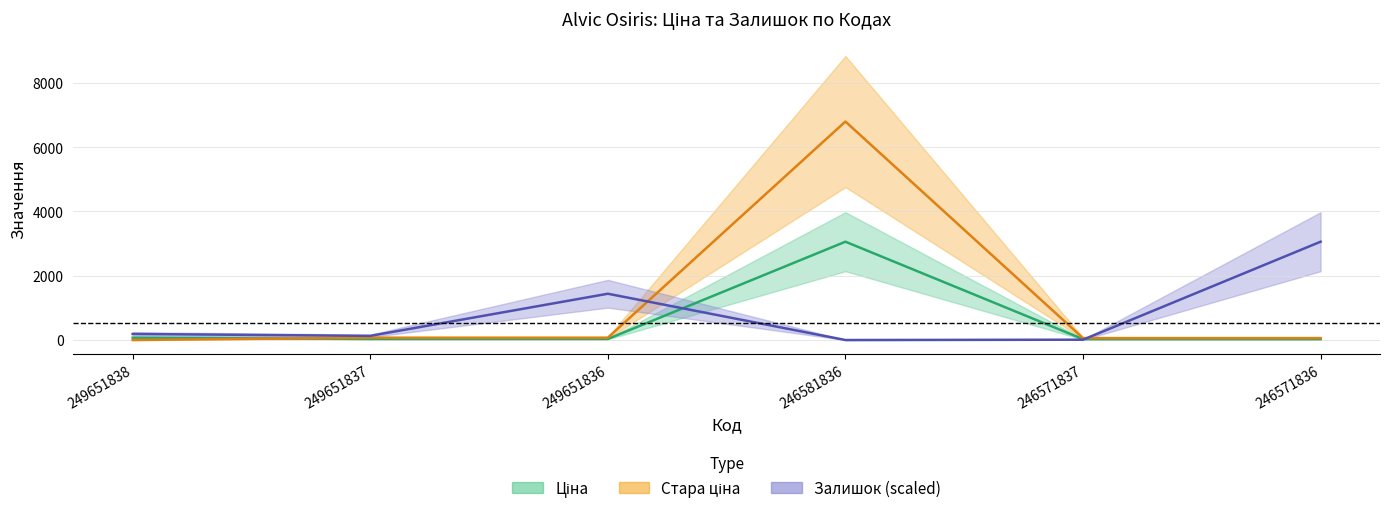

List the labels in order of Залишок value, largest first.

246571836, 249651836, 249651838, 249651837, 246571837, 246581836